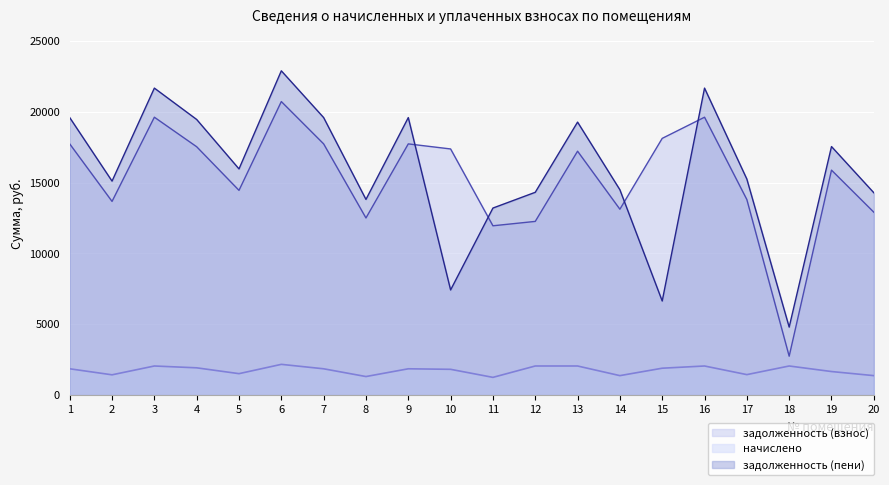

True or false: задолженность (взнос) has a value of 17142.9 at 20.

False